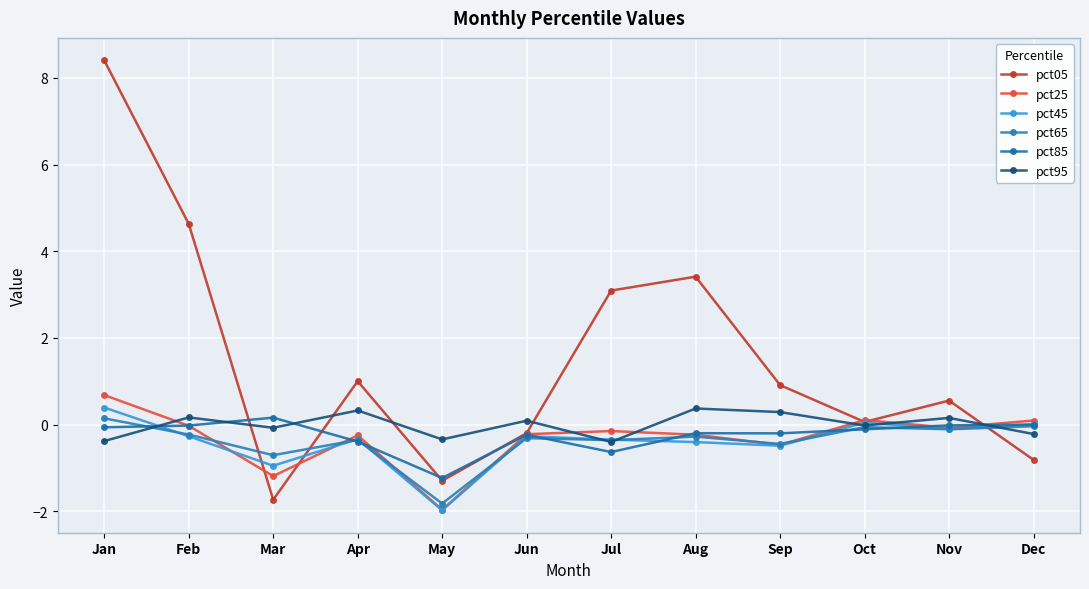

At Mar, list the series in order from largest to smallest.

pct85, pct95, pct65, pct45, pct25, pct05